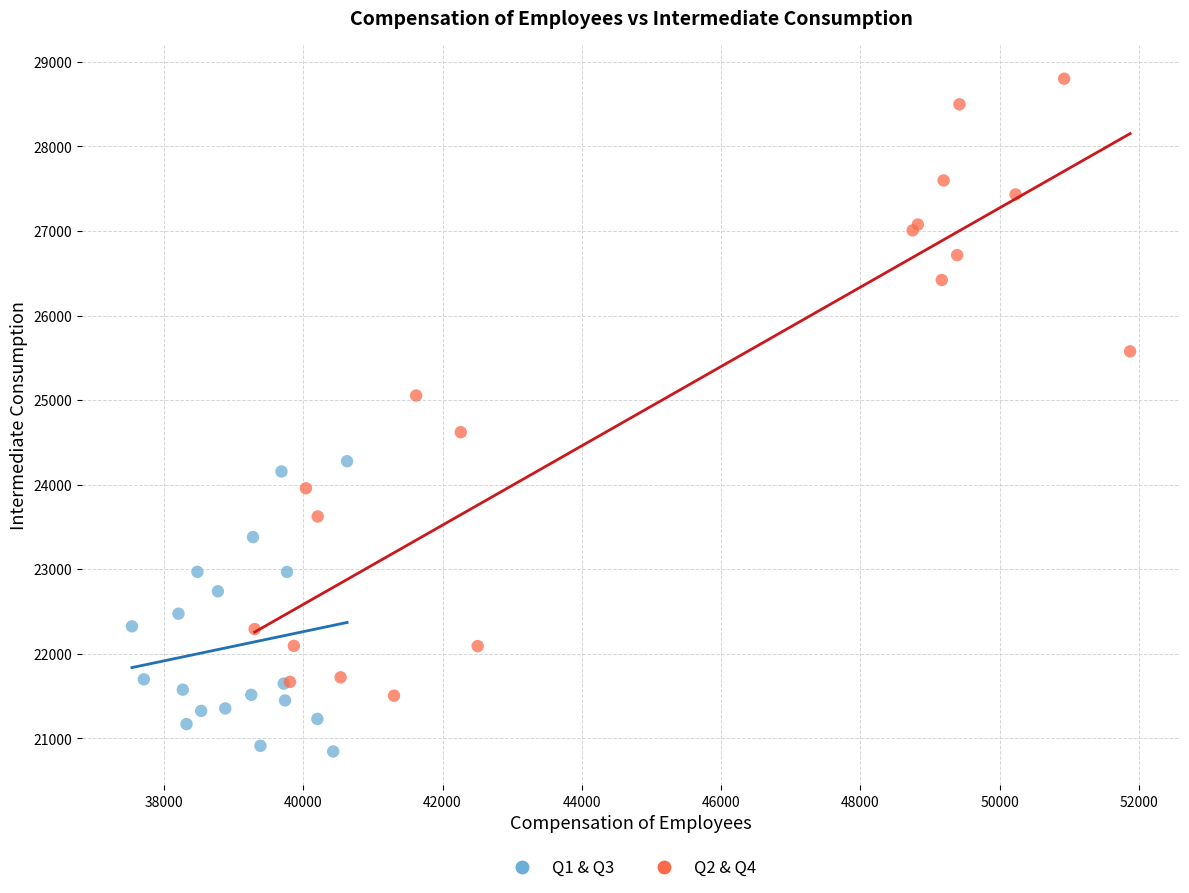

Which series contains the lowest Y value?

Q1 & Q3